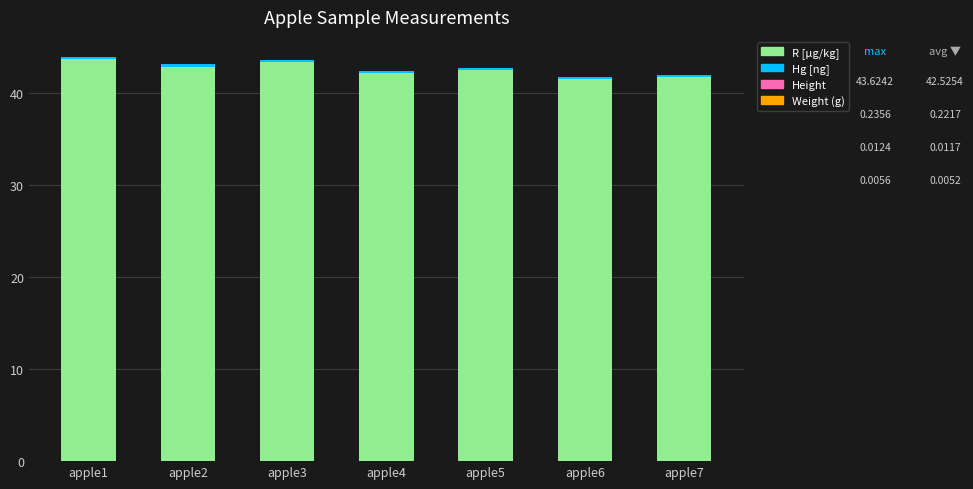

Is it true that R [µg/kg] equals 61.5 at apple4?

False